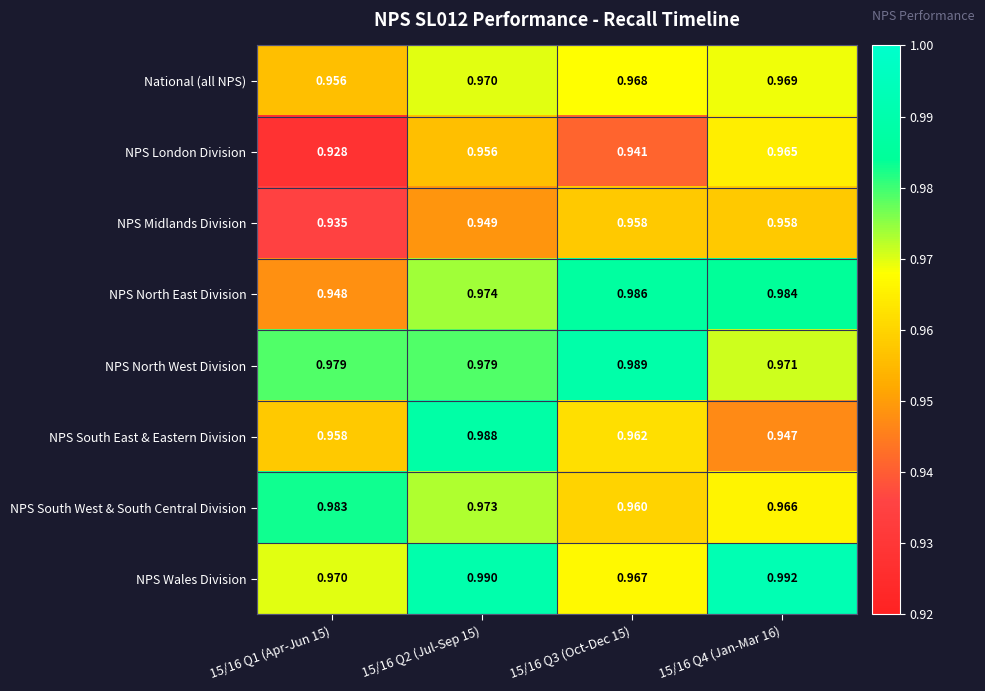

Which series has the largest range (max minus min)?

NPS South East & Eastern Division